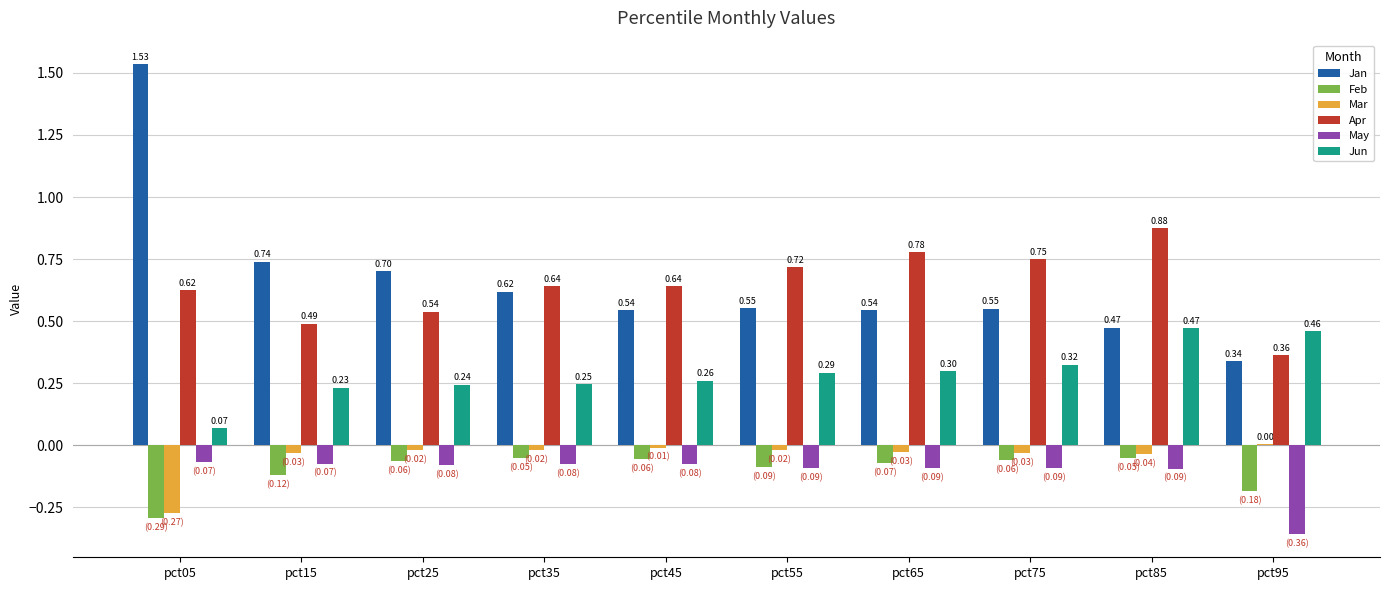

True or false: Mar has a value of -0.4 at pct05.

False